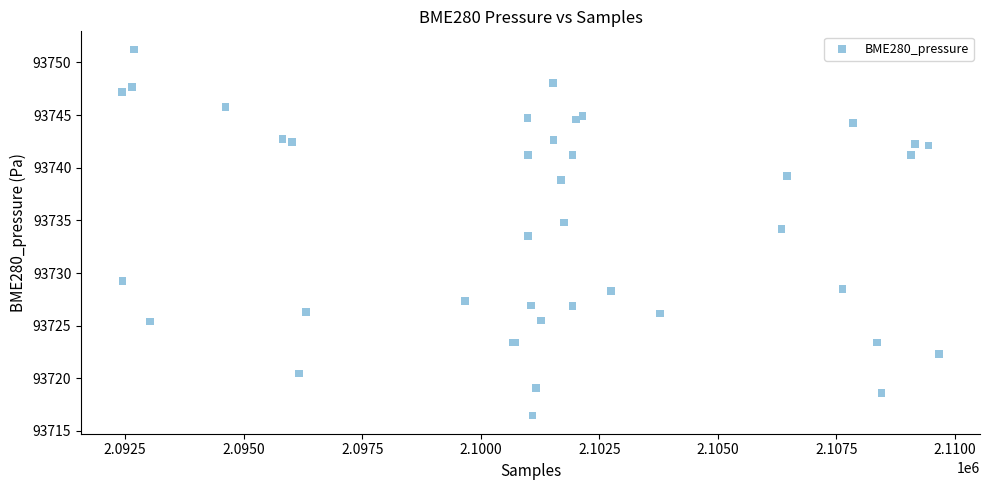

What Y value in the scatter plot is closest to 93733?

93733.5